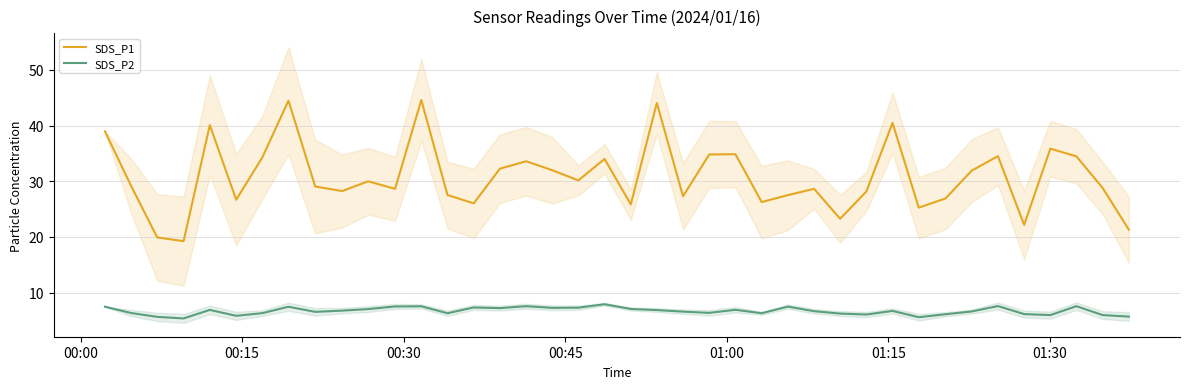

What is the difference between the maximum and minimum values in the SDS_P1 series?

25.3